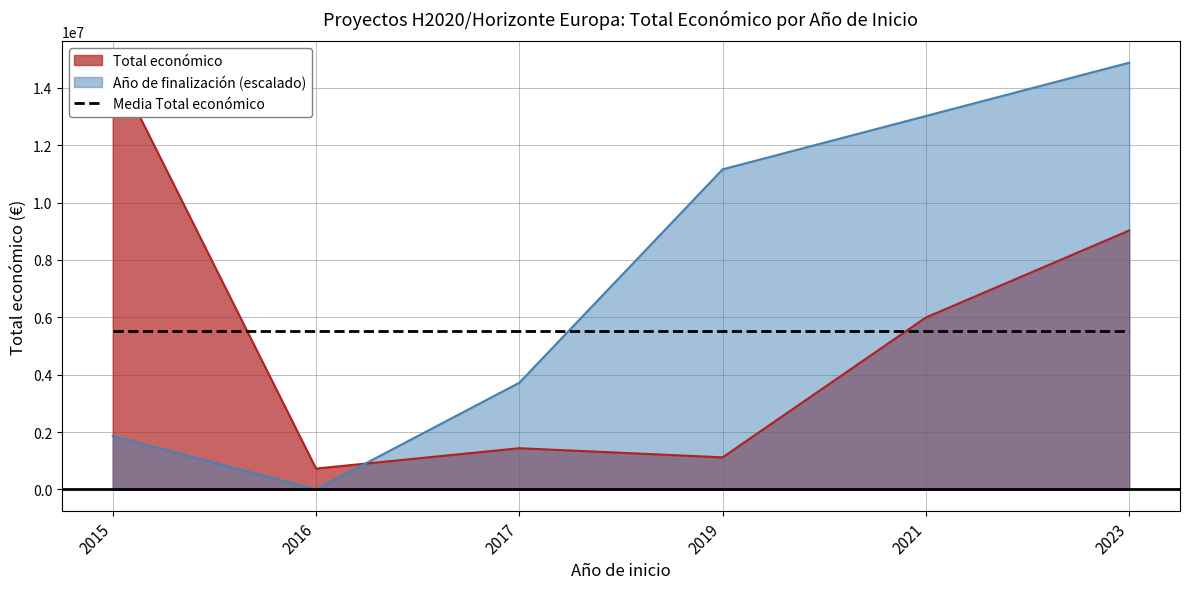

Which label corresponds to the largest value in the chart?

2015